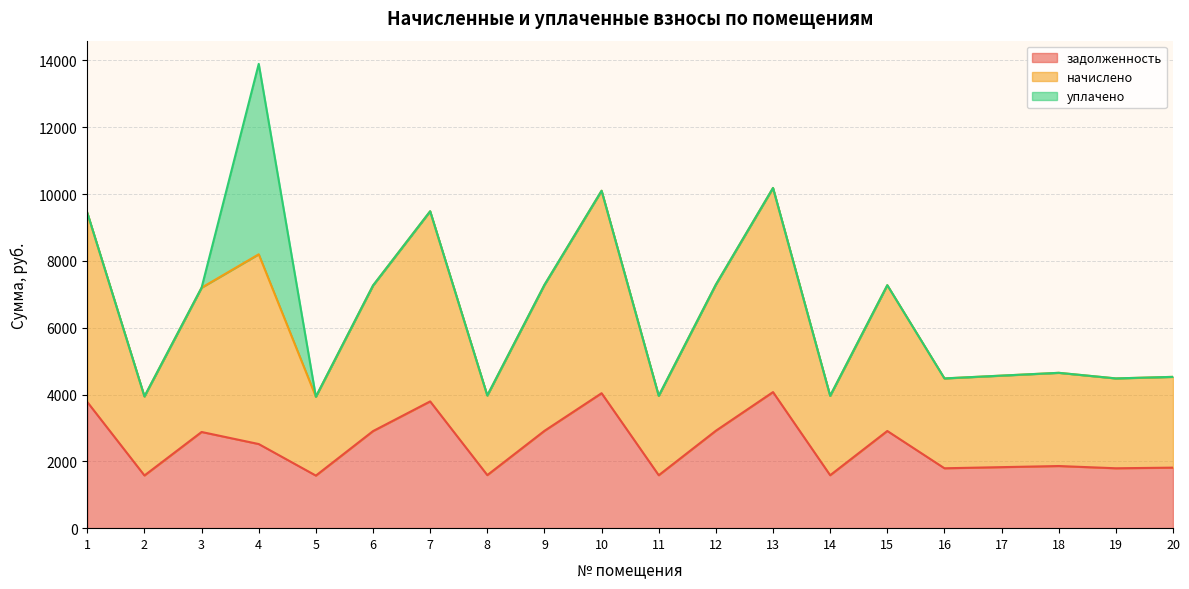

How many data points in начислено are less than 7198?

10